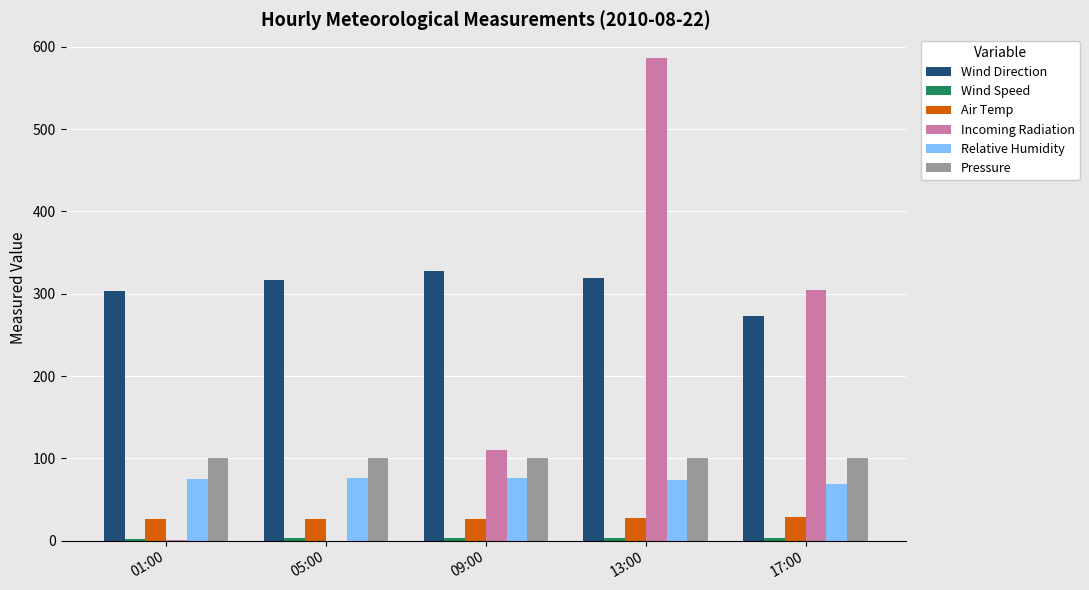

Which series changed the most between 05:00 and 13:00?

Incoming Radiation